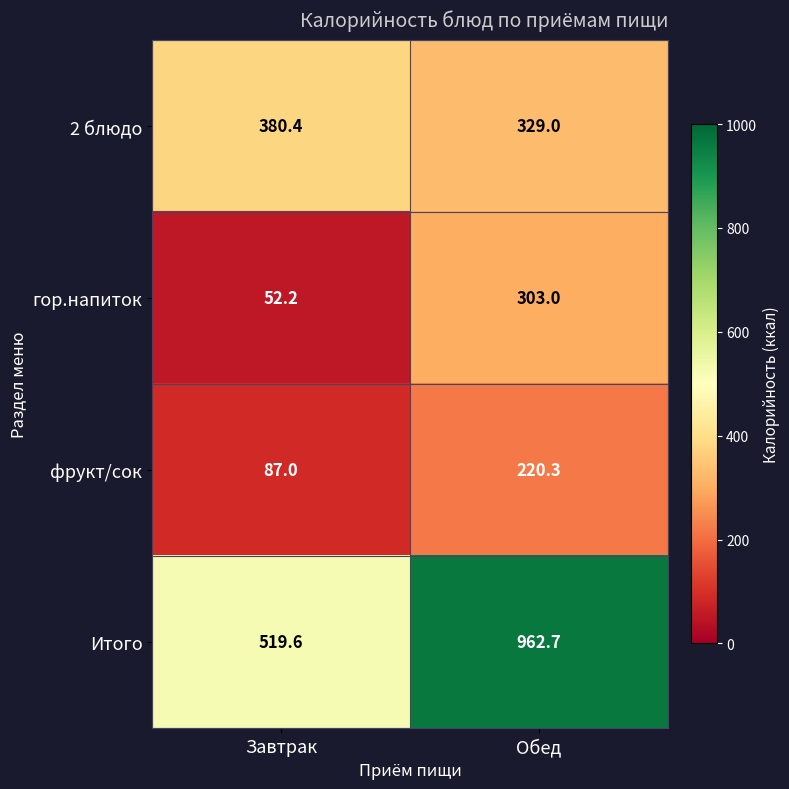

What is the total value across all series at Обед?

1815.0